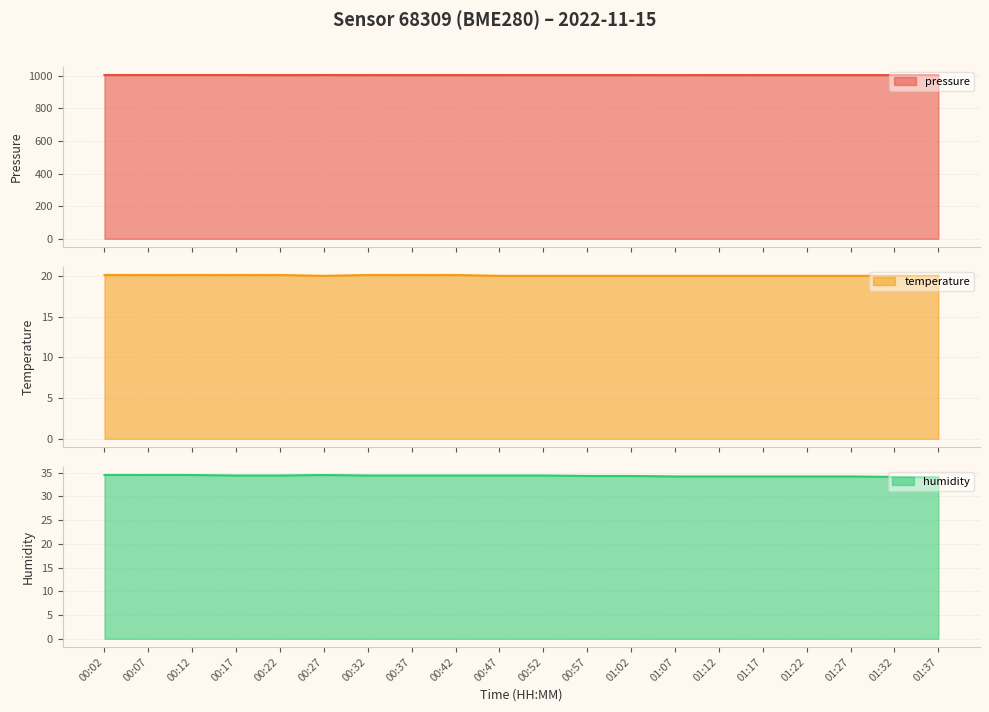

What is the average value of the temperature series?

20.0